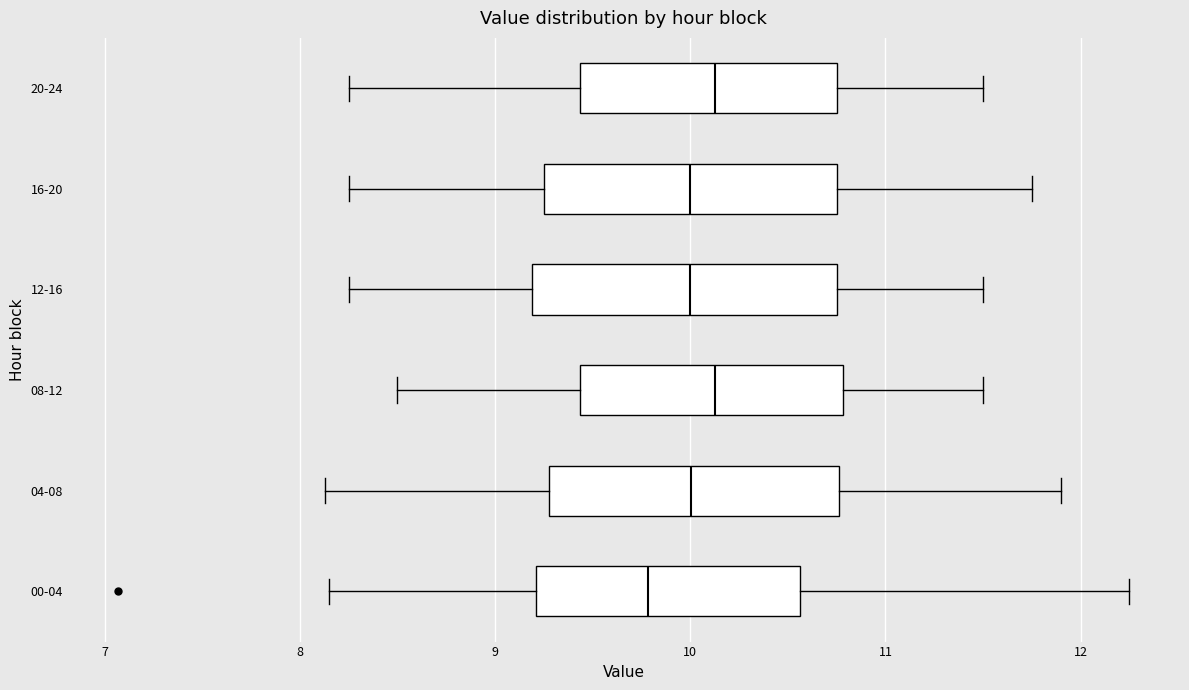

Reading bottom to top, transcribe this box plot: for each box, give where its median line is, the range the box spans, and where its two whiskers end, as read against the x-axis. The values are not printed on the chart, so give them approximately, as read against the axis.

00-04: median 9.8, box 9.2 to 10.6, whiskers 8.2 to 12.3
04-08: median 10.0, box 9.3 to 10.8, whiskers 8.1 to 11.9
08-12: median 10.1, box 9.4 to 10.8, whiskers 8.5 to 11.5
12-16: median 10.0, box 9.2 to 10.8, whiskers 8.3 to 11.5
16-20: median 10.0, box 9.3 to 10.8, whiskers 8.3 to 11.8
20-24: median 10.1, box 9.4 to 10.8, whiskers 8.3 to 11.5